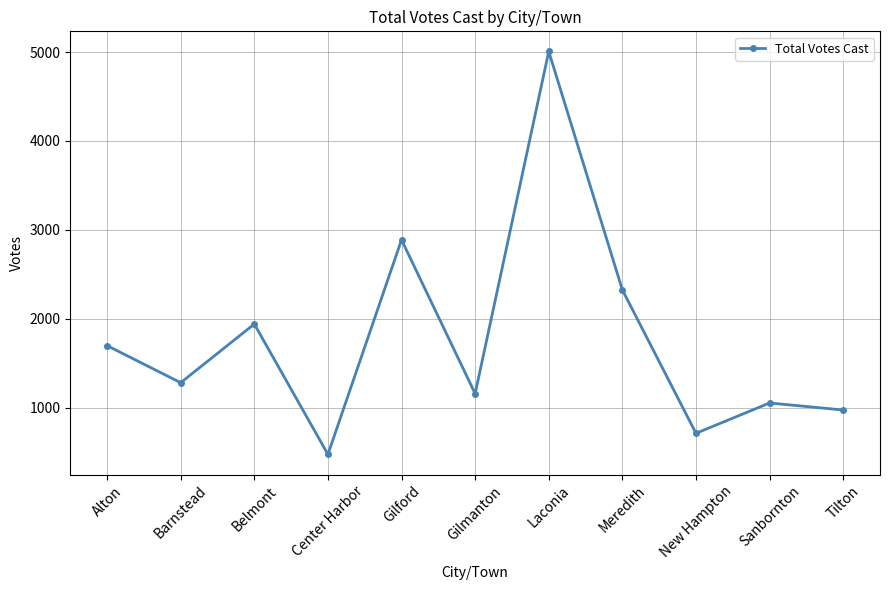

Count the number of data series in this chart.

1